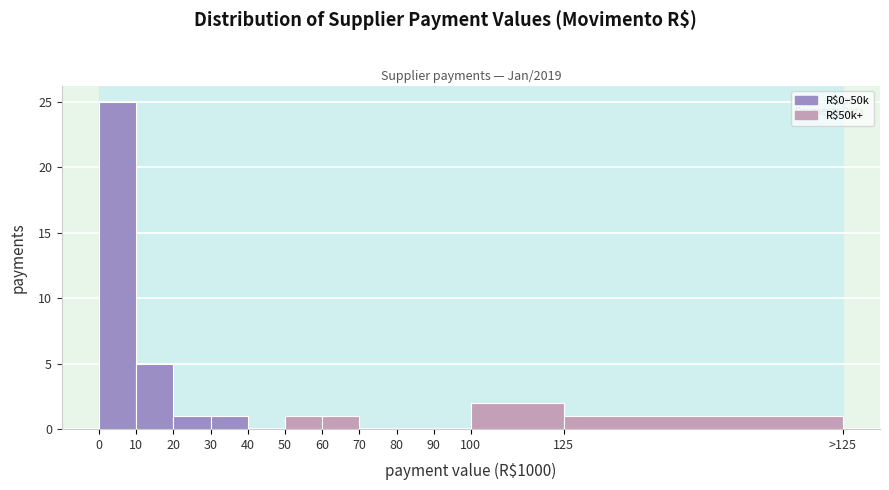

Reading left to right, what are all the values shown in this chart?

0=25	10=5	20=1	30=1	40=0	50=1	60=1	70=0	80=0	90=0	100=2	125=1